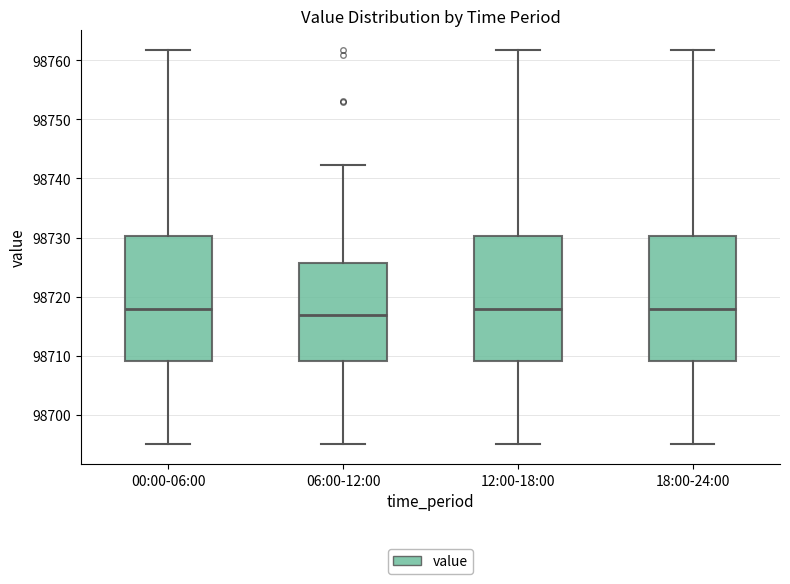

Reading left to right, transcribe this box plot: for each box, give where its median line is, the range the box spans, and where its two whiskers end, as read against the y-axis. The values are not printed on the chart, so give them approximately, as read against the axis.

00:00-06:00: median 98718, box 98709 to 98730, whiskers 98695 to 98762
06:00-12:00: median 98717, box 98709 to 98726, whiskers 98695 to 98742
12:00-18:00: median 98718, box 98709 to 98730, whiskers 98695 to 98762
18:00-24:00: median 98718, box 98709 to 98730, whiskers 98695 to 98762